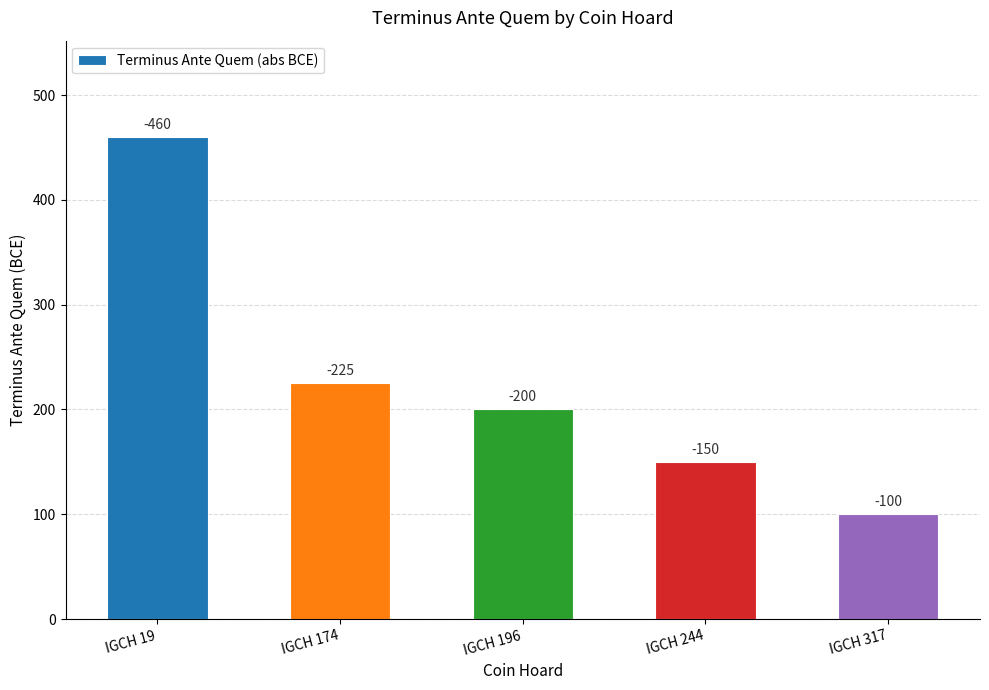

Is it true that the value at IGCH 244 is 77?

False